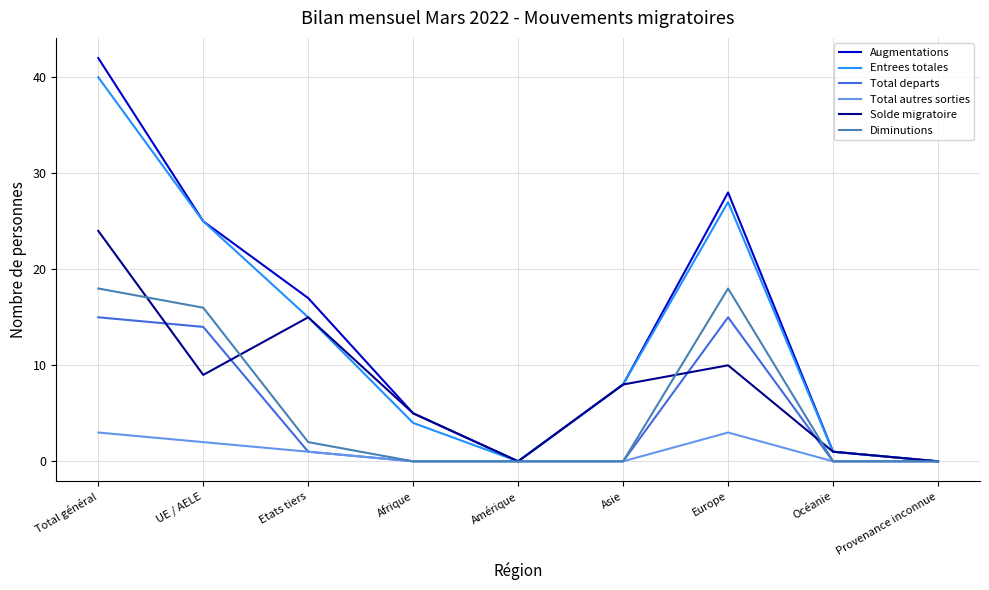

Reading left to right, list all the values displayed in this chart.

Augmentations: 42	25	17	5	0	8	28	1	0
Entrees totales: 40	25	15	4	0	8	27	1	0
Total departs: 15	14	1	0	0	0	15	0	0
Total autres sorties: 3	2	1	0	0	0	3	0	0
Solde migratoire: 24	9	15	5	0	8	10	1	0
Diminutions: 18	16	2	0	0	0	18	0	0